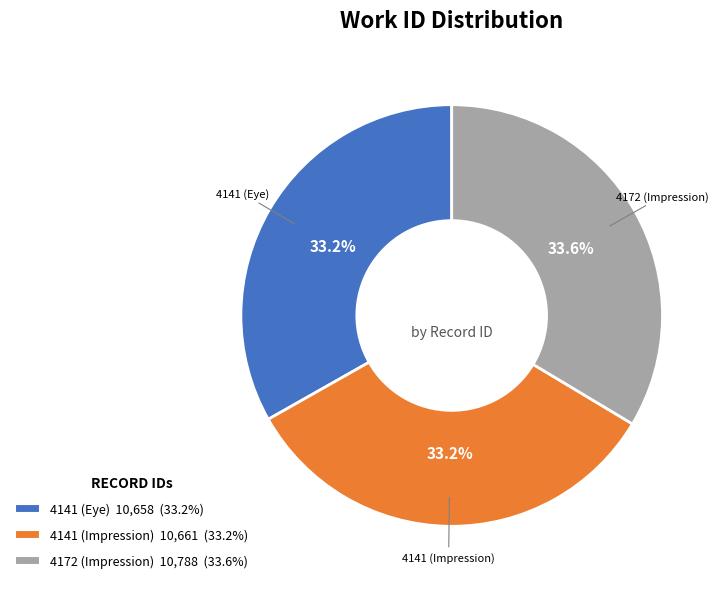

The 4172 (Impression) slice represents 46% of the pie. True or false?

False